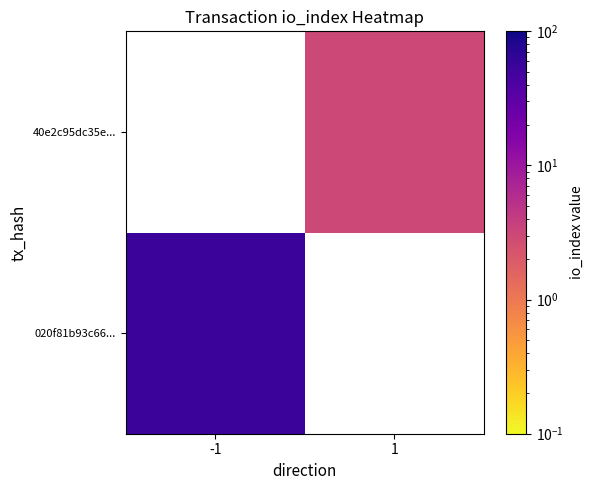

What is the maximum value for 020f81b93c66...?

55.0